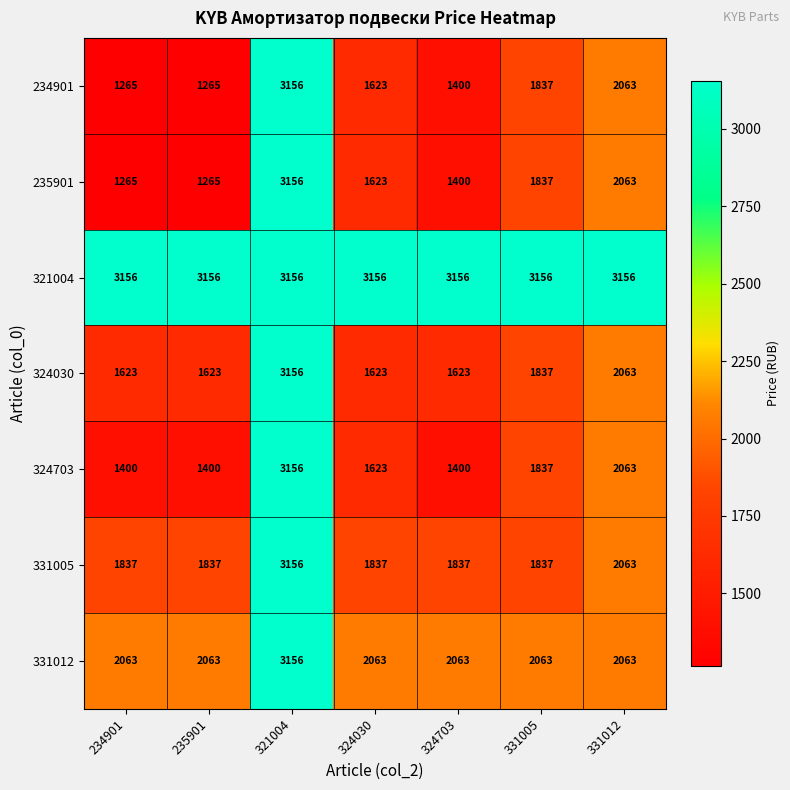

Where is 324030 nearest to the value 2389?

331012